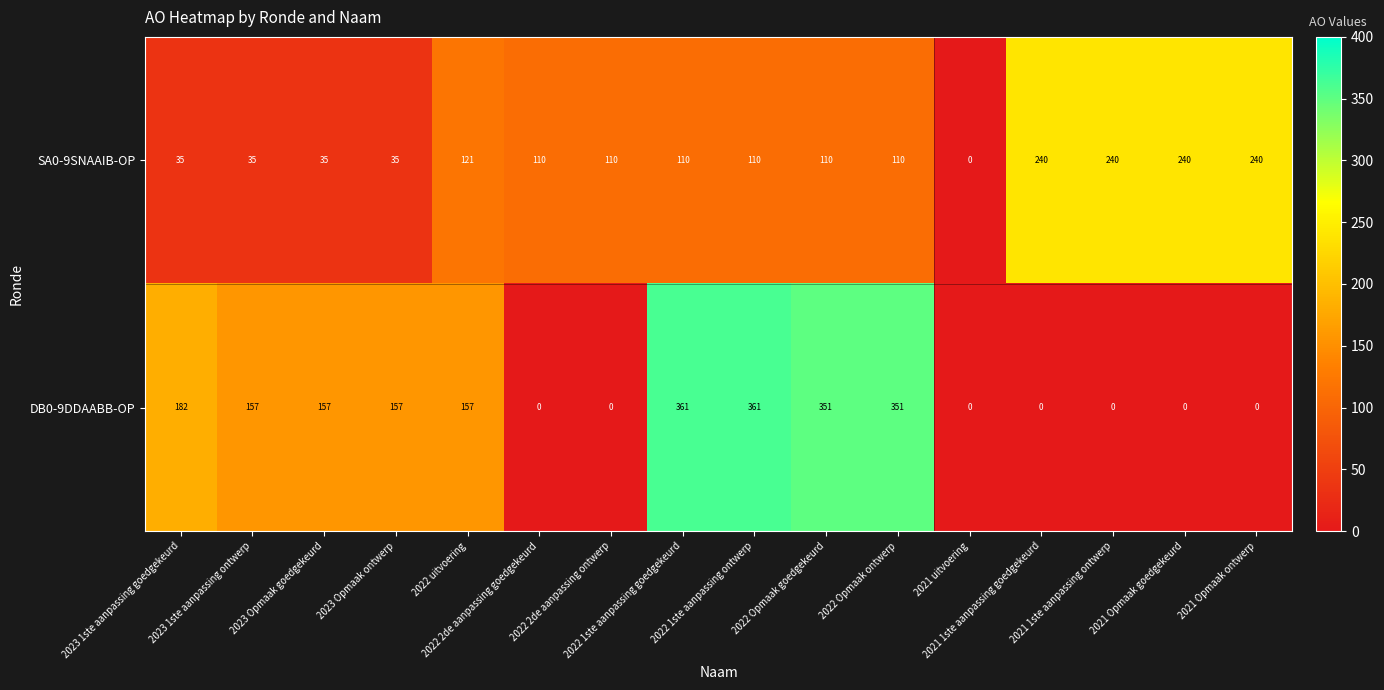

Which series has the largest total across all categories?

DB0-9DDAABB-OP